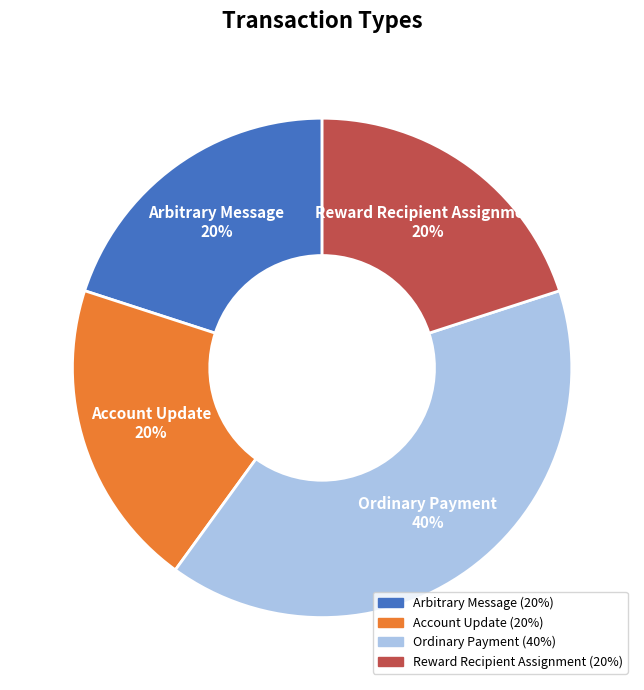

Is it true that Arbitrary Message is 20% of the pie?

True